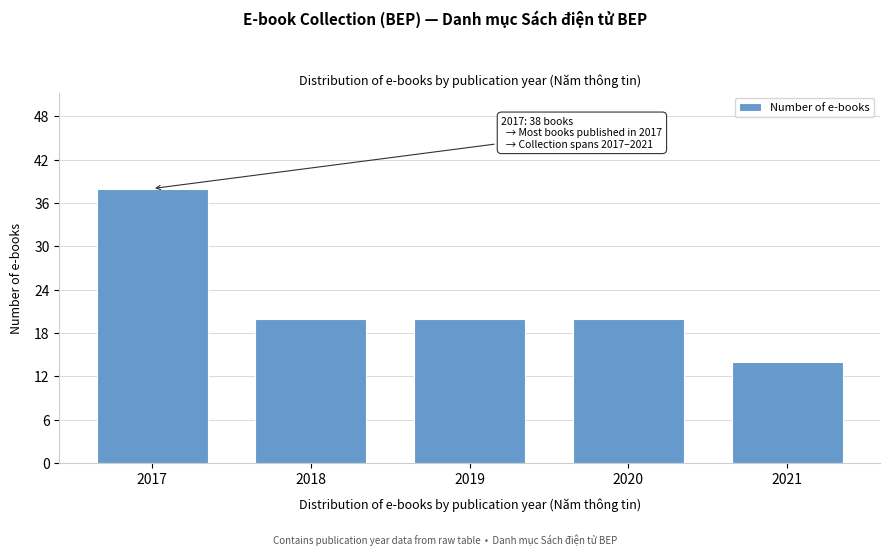

Reading left to right, what are all the values shown in this chart?

38	20	20	20	14